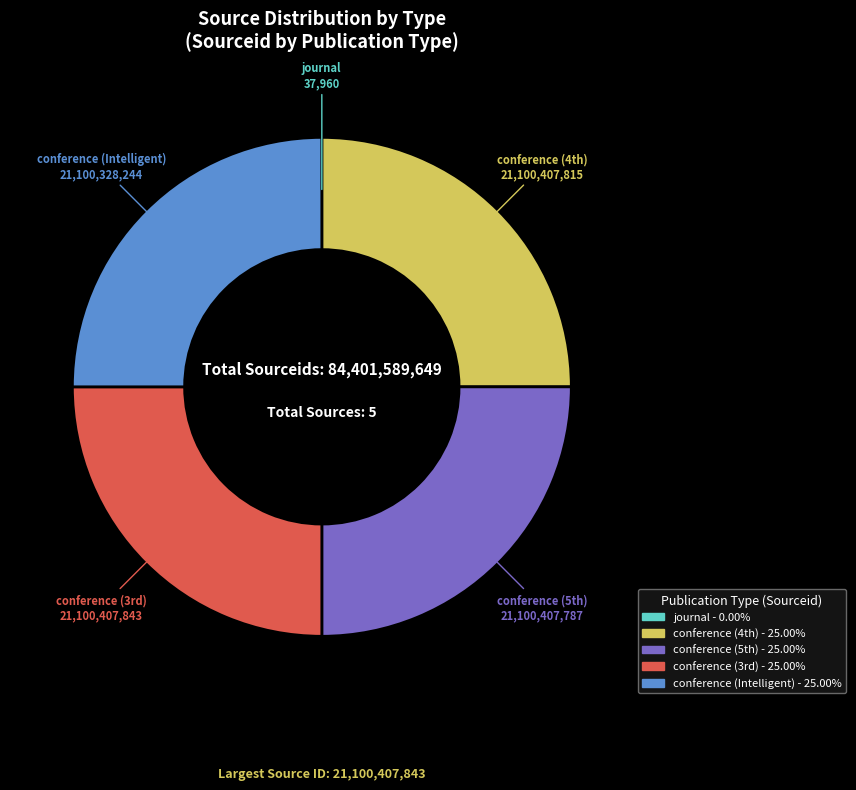

Is there a majority slice in this chart?

No